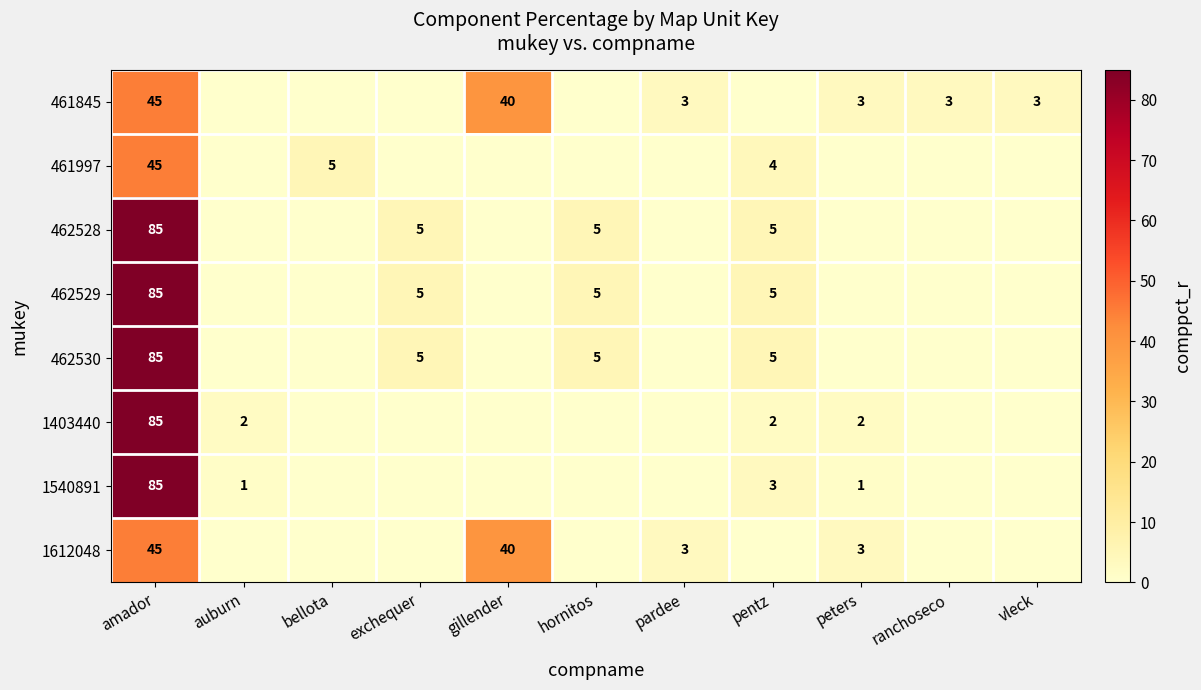

List the labels in order of 1540891 value, smallest first.

bellota, exchequer, gillender, hornitos, pardee, ranchoseco, vleck, auburn, peters, pentz, amador